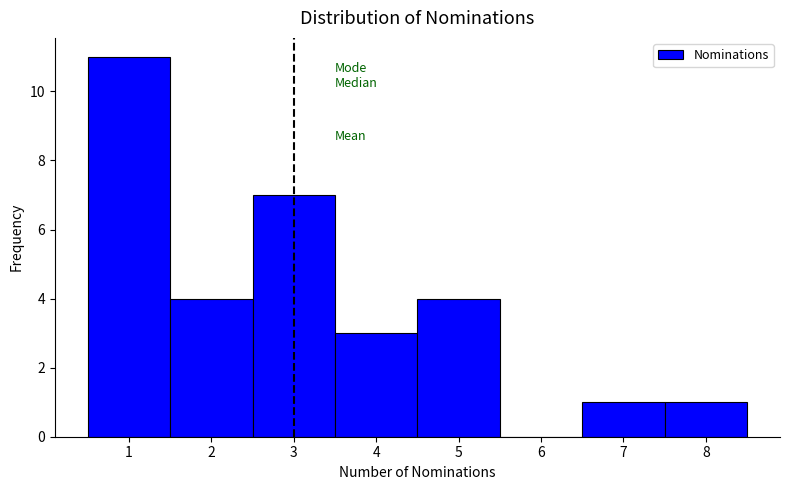

Reading left to right, list every bar in this chart as the range it spans on the x-axis followed by its height. The values are not printed on the chart, so give them approximately, as read against the axis.

0.5 to 1.5: 11
1.5 to 2.5: 4
2.5 to 3.5: 7
3.5 to 4.5: 3
4.5 to 5.5: 4
5.5 to 6.5: 0
6.5 to 7.5: 1
7.5 to 8.5: 1